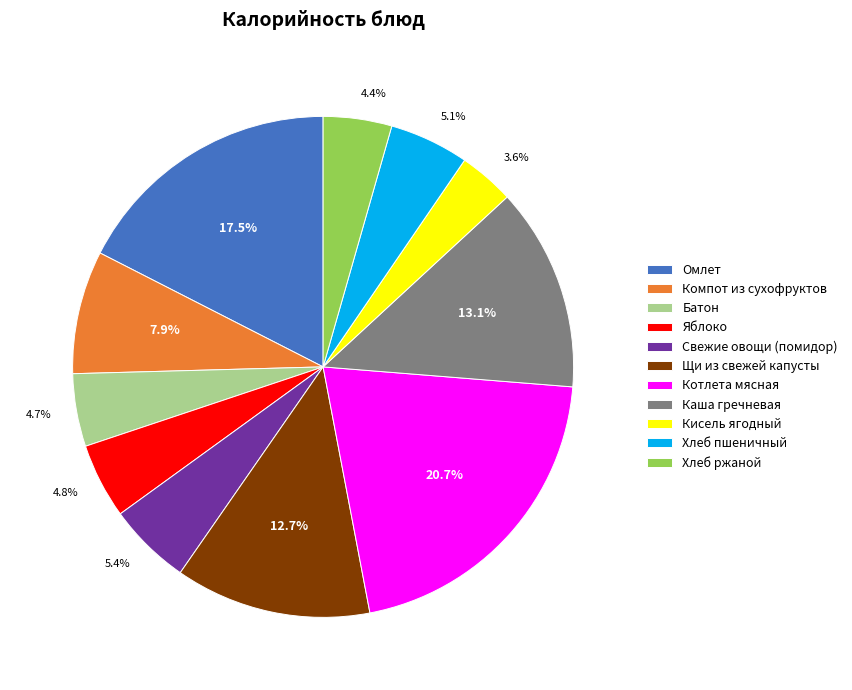

To the nearest percent, what is the combined percentage of Омлет and Хлеб ржаной?

22%